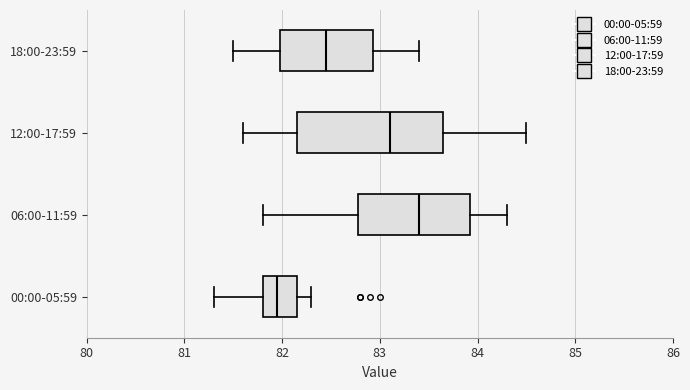

Reading bottom to top, transcribe this box plot: for each box, give where its median line is, the range the box spans, and where its two whiskers end, as read against the x-axis. The values are not printed on the chart, so give them approximately, as read against the axis.

00:00-05:59: median 82.0, box 81.8 to 82.2, whiskers 81.3 to 82.3
06:00-11:59: median 83.4, box 82.8 to 83.9, whiskers 81.8 to 84.3
12:00-17:59: median 83.1, box 82.2 to 83.7, whiskers 81.6 to 84.5
18:00-23:59: median 82.5, box 82.0 to 82.9, whiskers 81.5 to 83.4